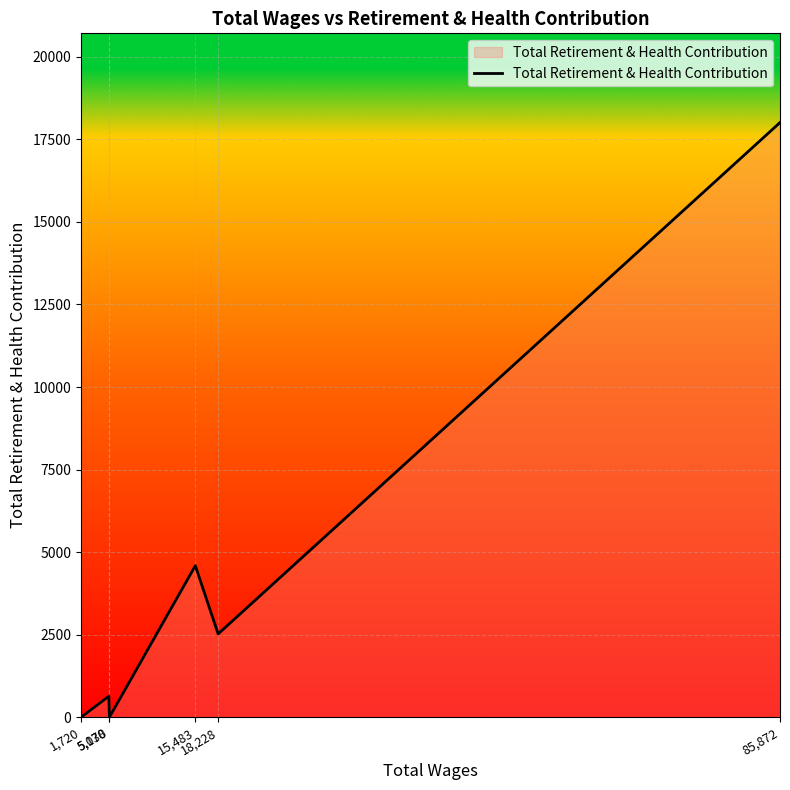

At which category does the data reach its first local valley?

5,138